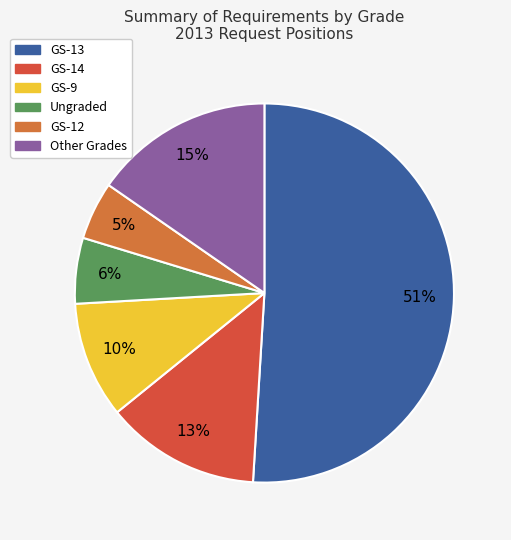

Which category has the smallest portion of the pie?

GS-12